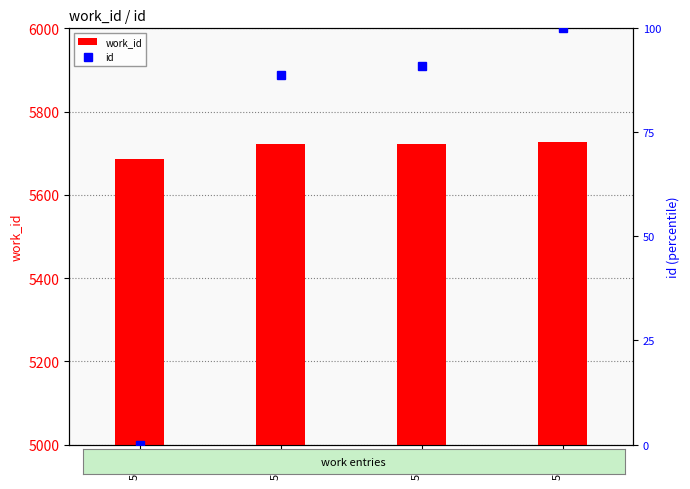

What is the minimum value for work_id?

5687.0